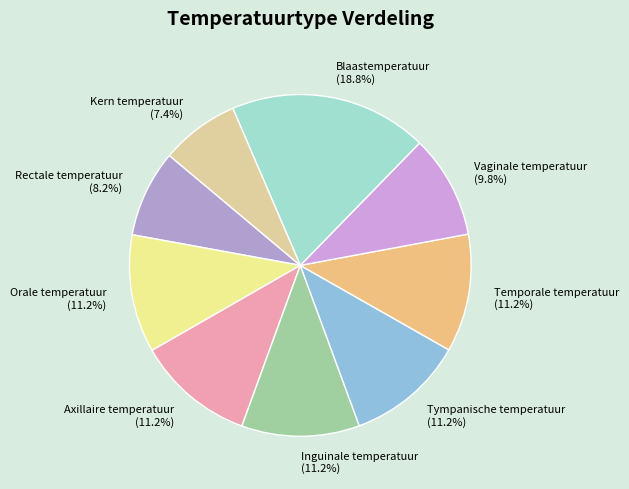

Which category has the smallest portion of the pie?

Kern temperatuur